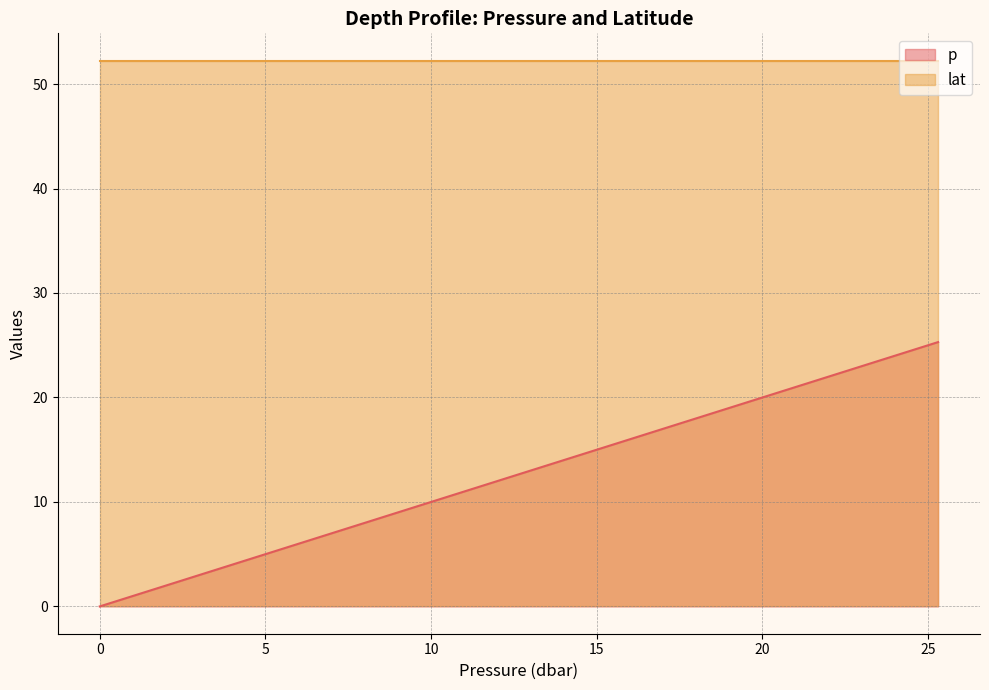

What is the value of the 30th point from the left?

17.6